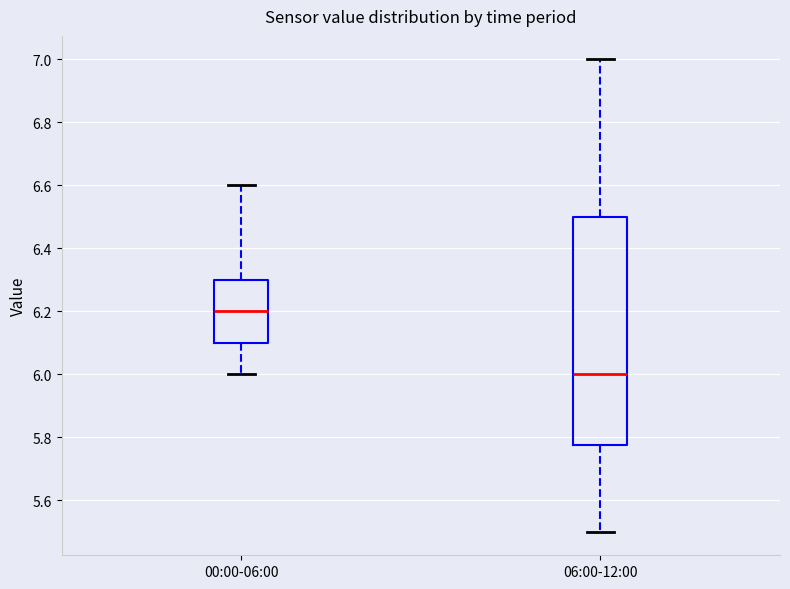

Reading left to right, read every box against the y-axis: the position of its median line, the range the box covers, and the ends of its whiskers. The values are not printed on the chart, so give them approximately, as read against the axis.

00:00-06:00: median 6.20, box 6.10 to 6.30, whiskers 6.00 to 6.60
06:00-12:00: median 6.00, box 5.78 to 6.50, whiskers 5.50 to 7.00